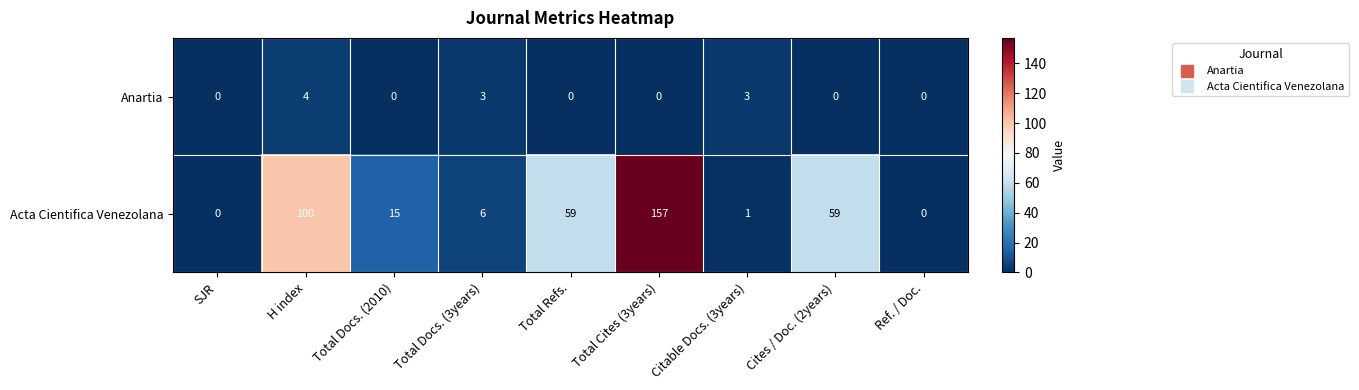

What is the approximate value of Acta Cientifica Venezolana at H index?

100